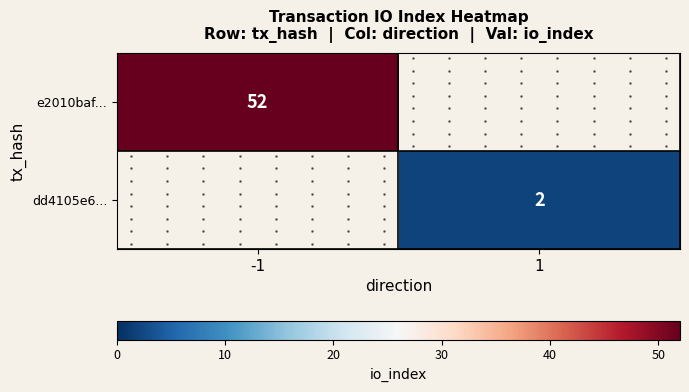

Which series has the largest range (max minus min)?

e2010baf...